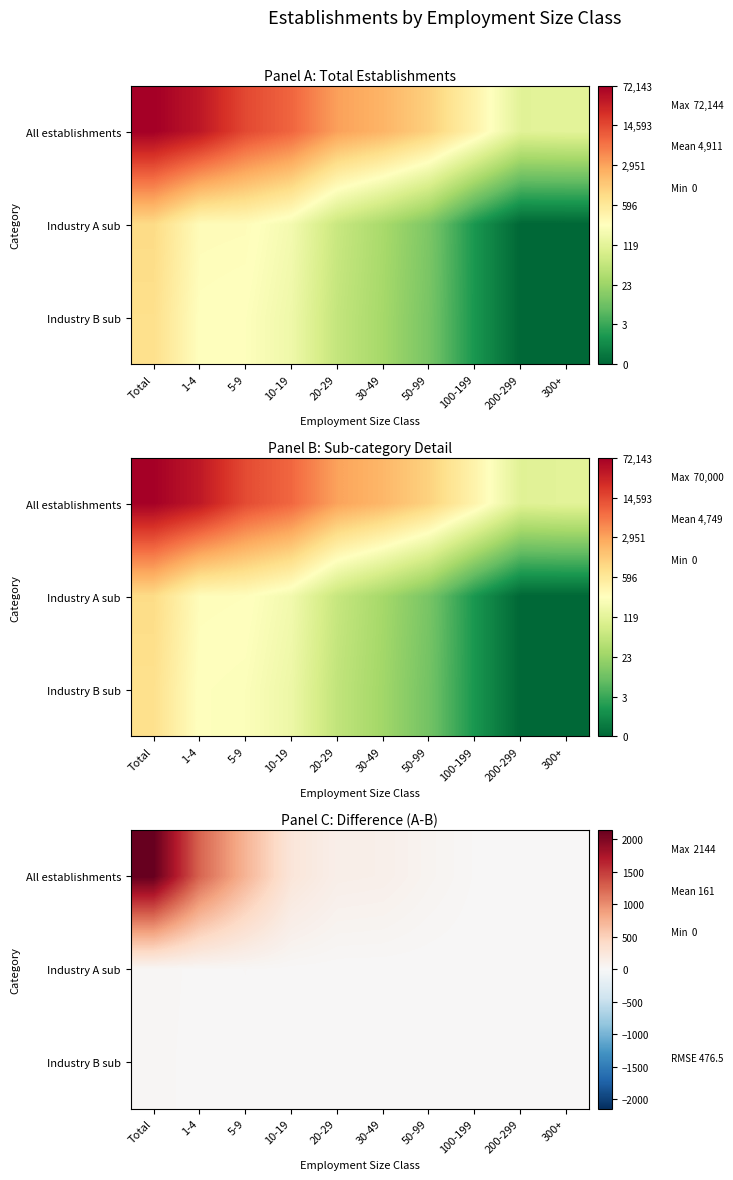

What is the total value across all series at 30-49?

119